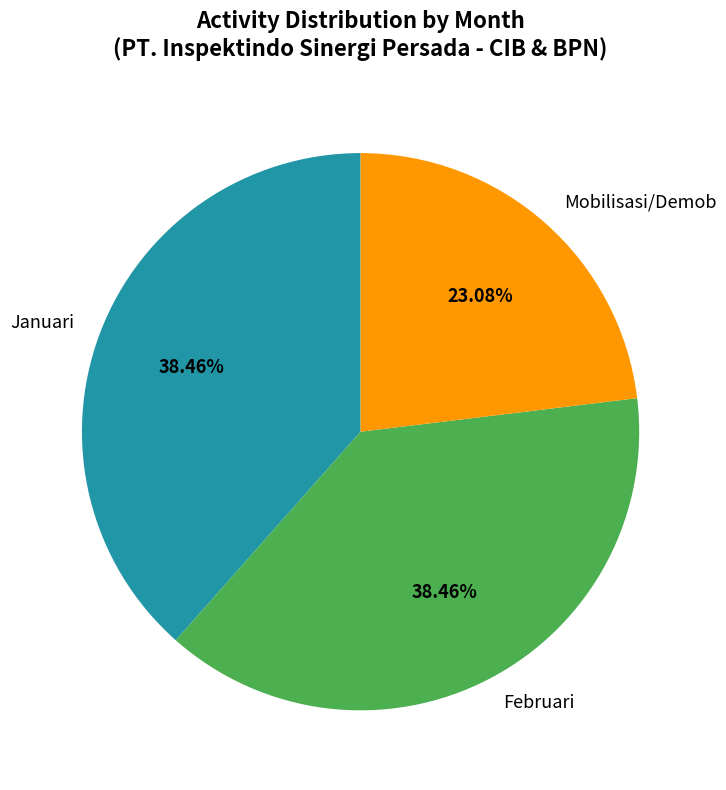

Which slice is the smallest?

Mobilisasi/Demob